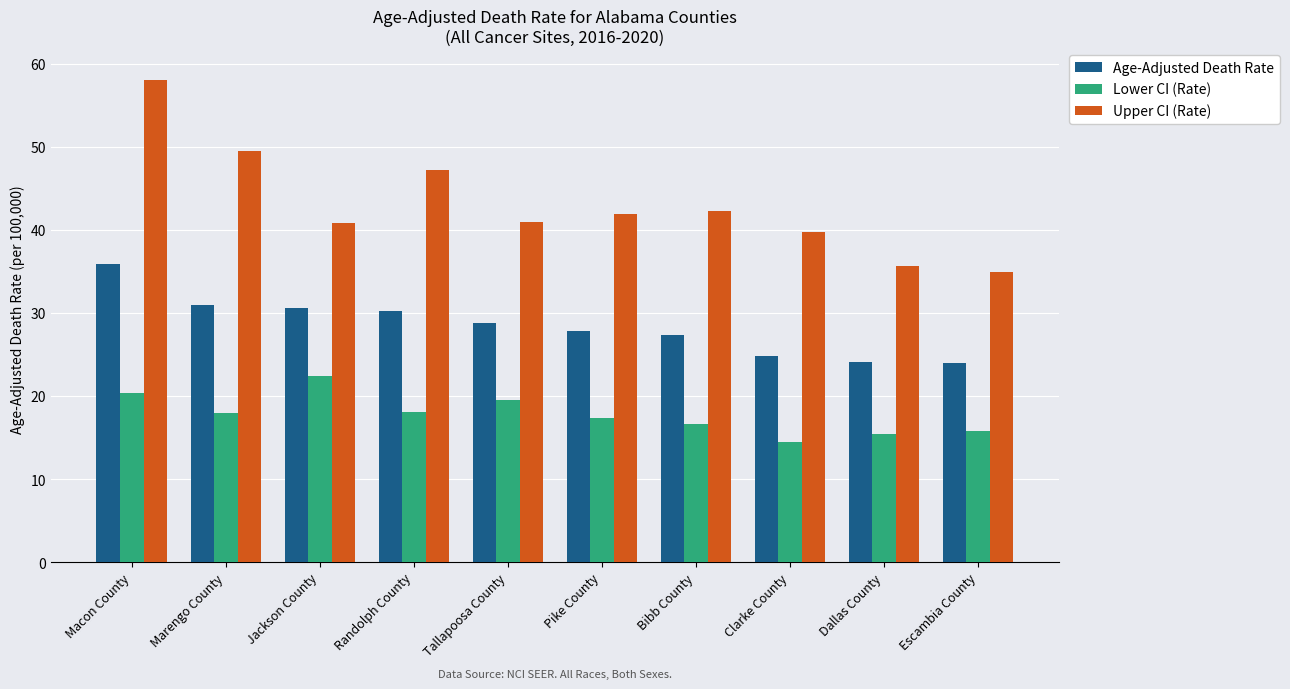

What is the label of the 8th bar from the left?

Clarke County